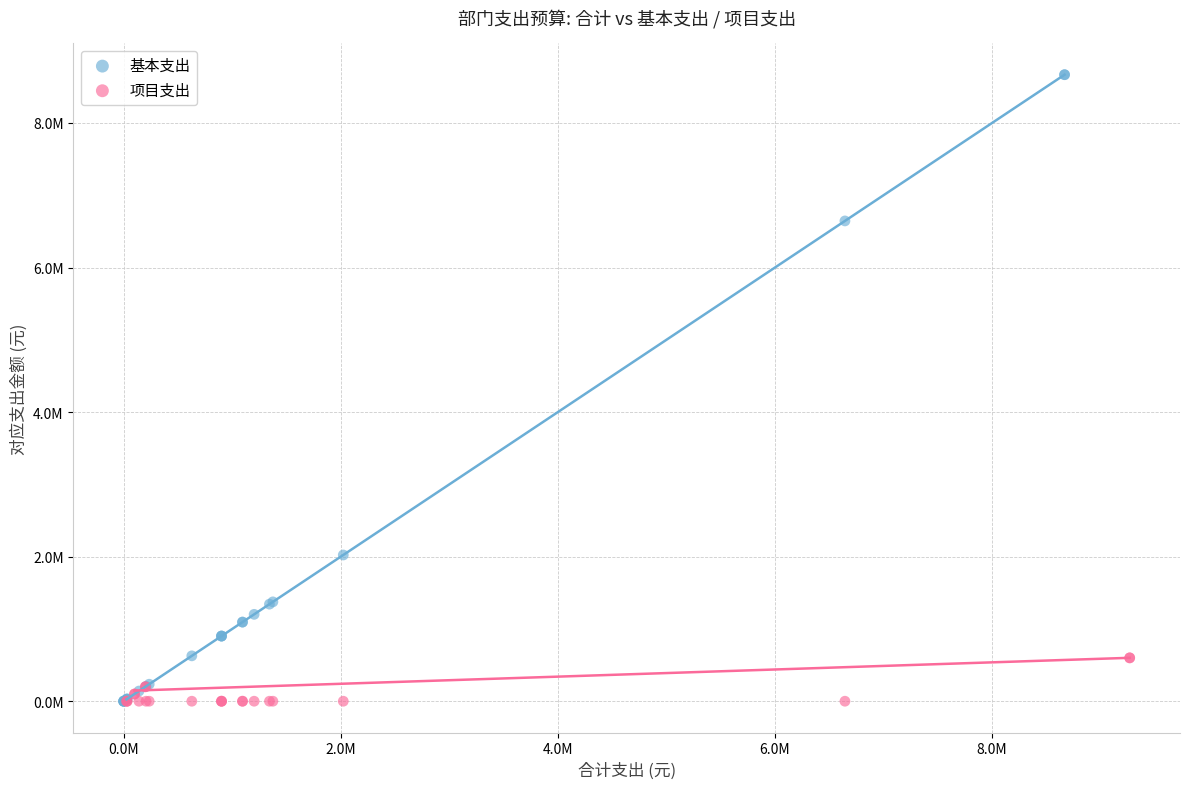

Which series reaches the maximum Y coordinate?

基本支出